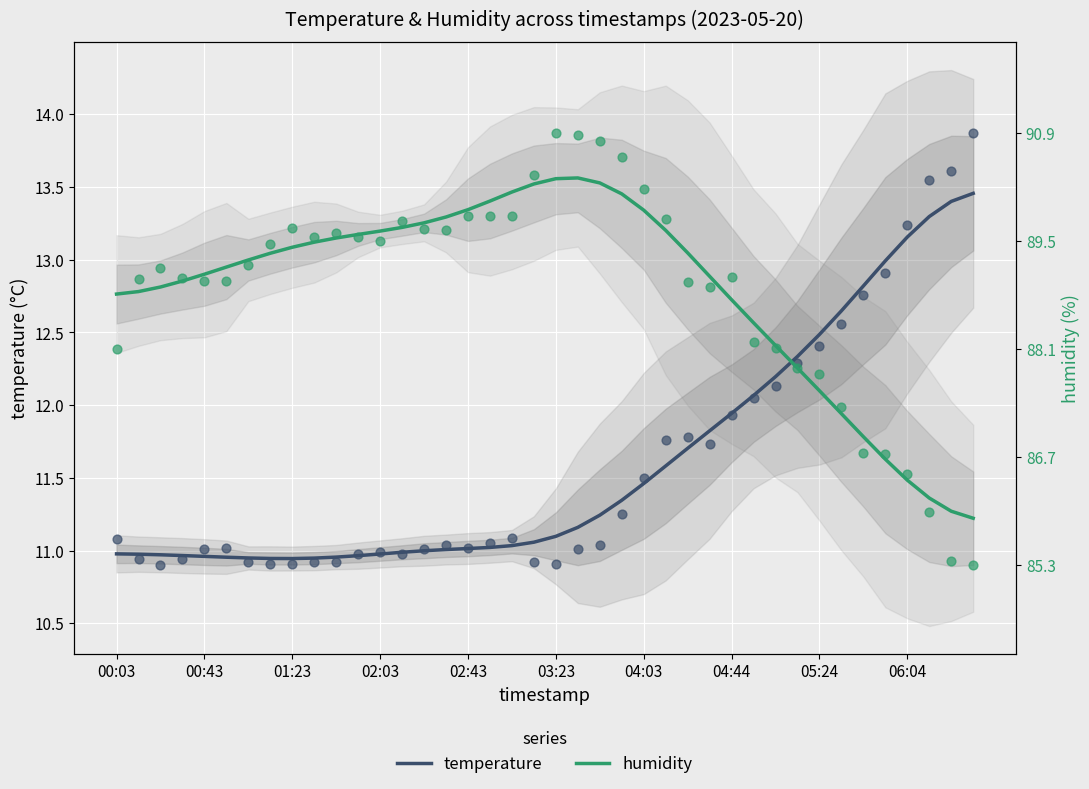

Which series has the largest total across all categories?

humidity